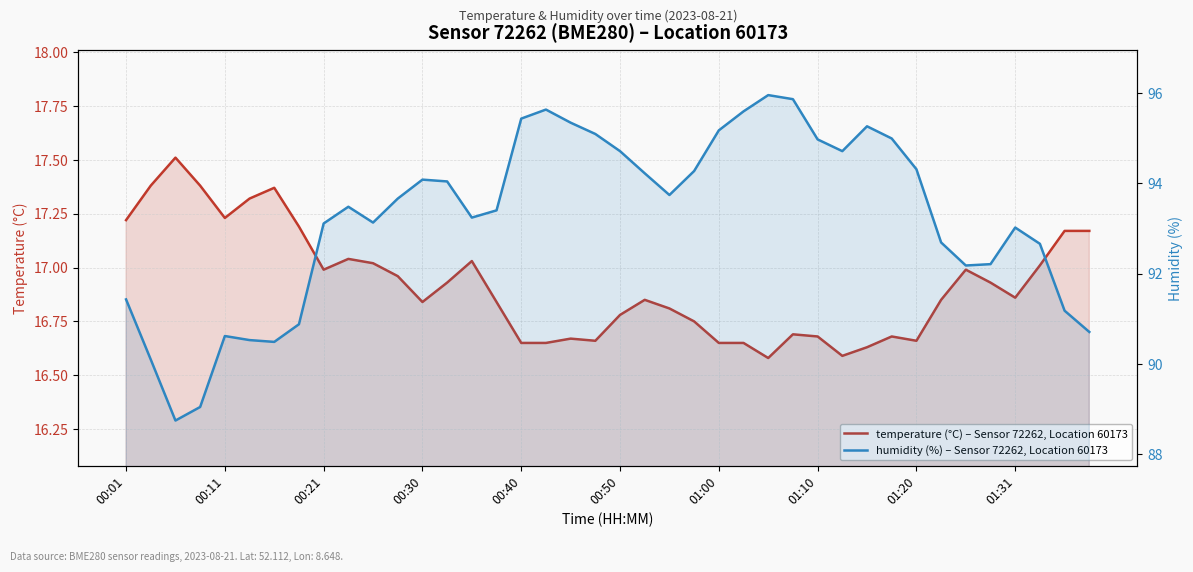

In temperature (°C) – Sensor 72262, Location 60173, how many points are higher than both neighbors (excluding endpoints)?

9